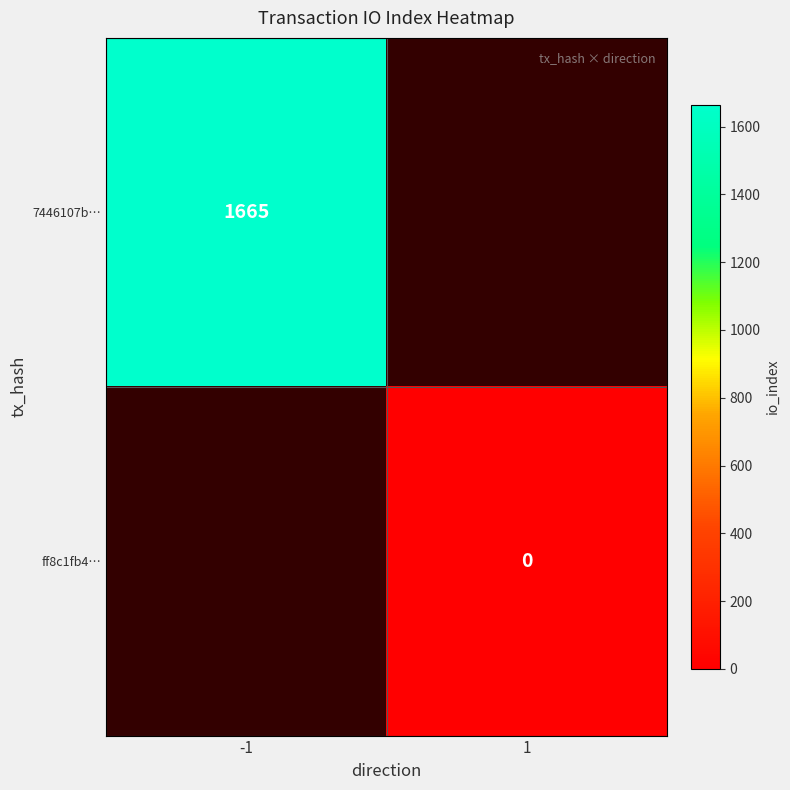

How many categories are shown in the chart?

2